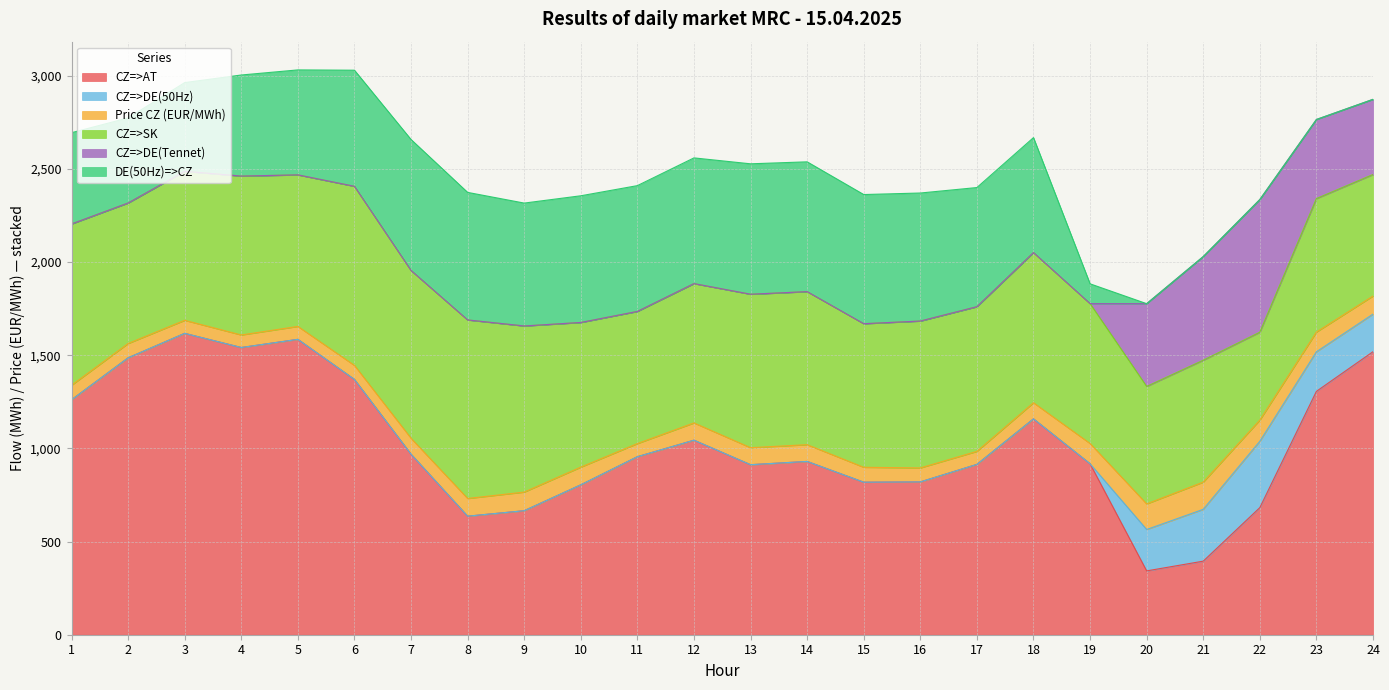

What is the sum of all CZ=>SK values?

18694.4